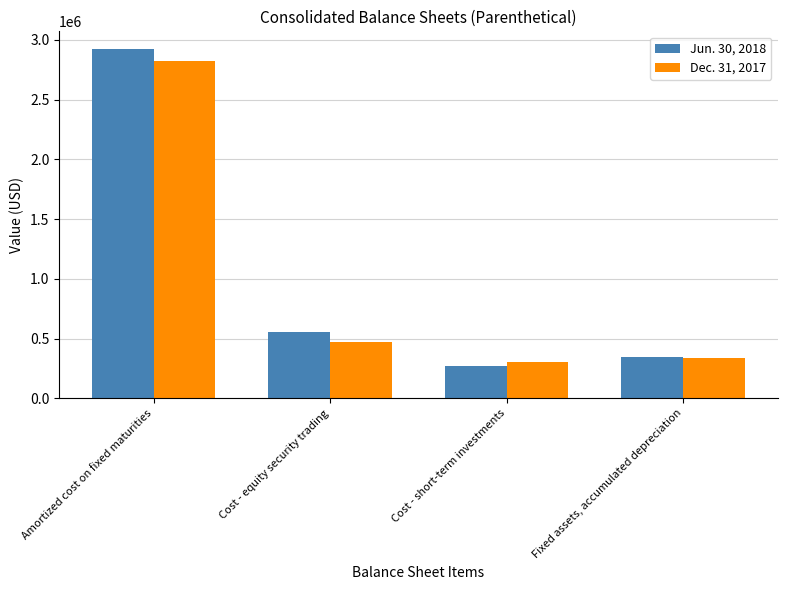

What is the total value across all series at Fixed assets, accumulated depreciation?

690530